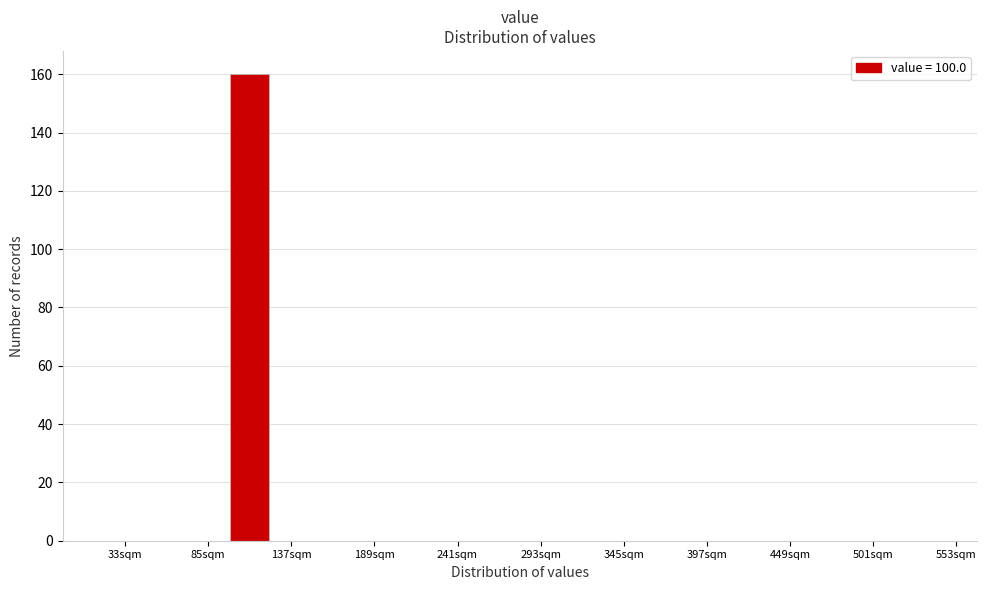

Around what value on the x-axis is the tallest bar? Give the approximate position of its centre, as read against the axis.

110